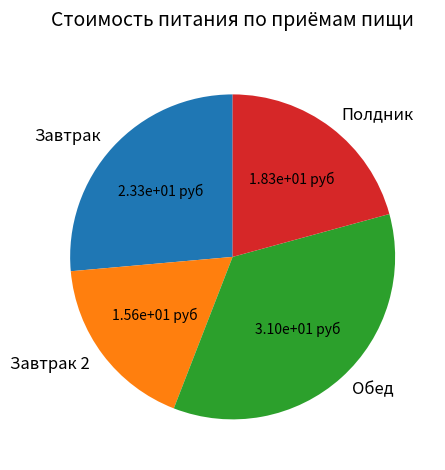

How many segments does this pie chart have?

4